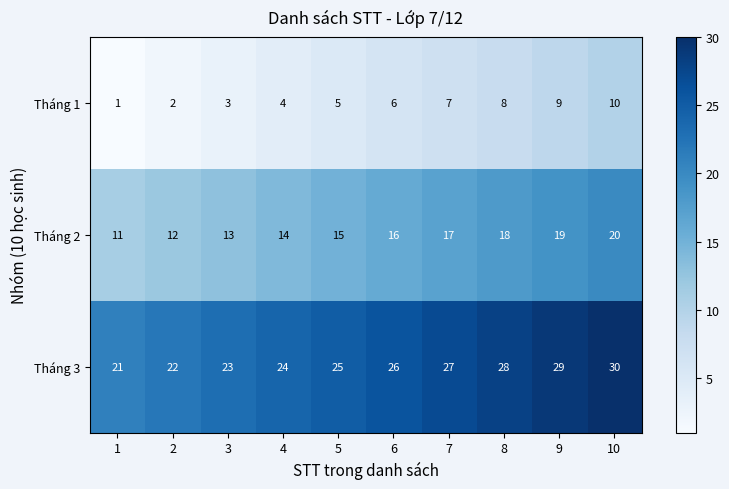

What is the total value across all series at 5?

45